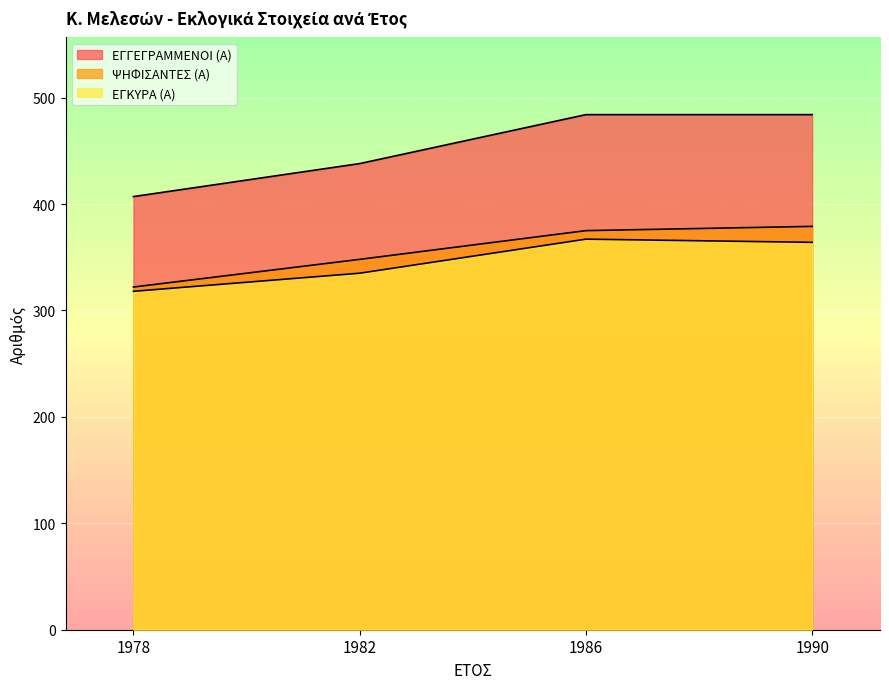

The ΨΗΦΙΣΑΝΤΕΣ (Α) series shows 170 at 1990. True or false?

False